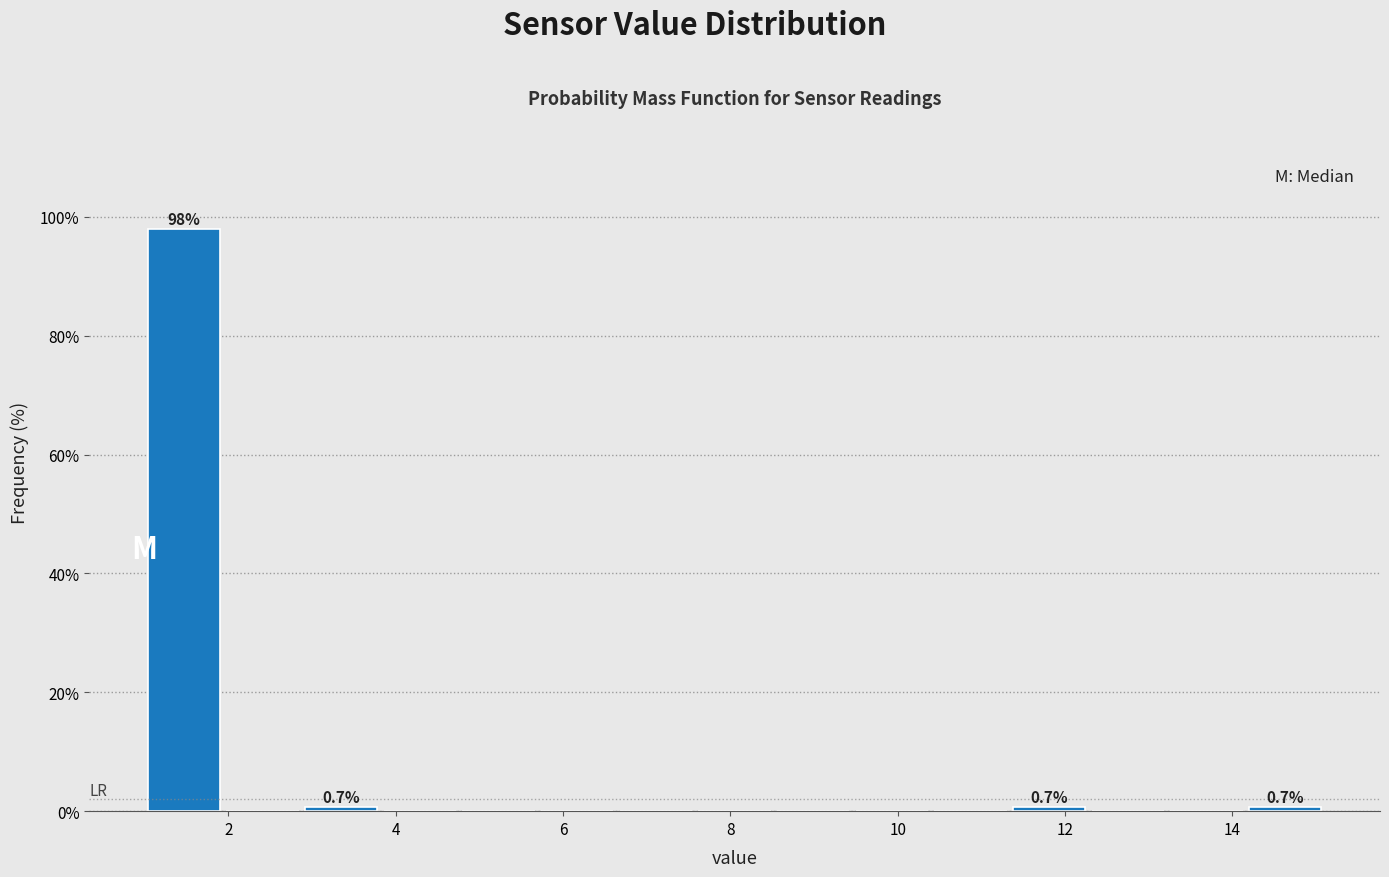

Which range on the x-axis has the tallest bar?

1.00 to 1.94